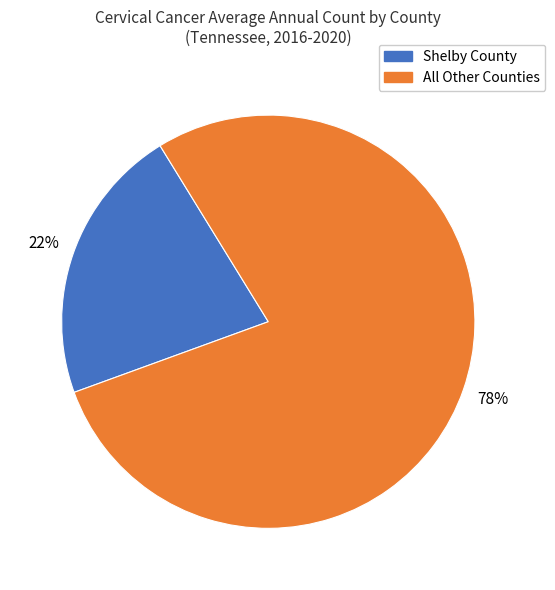

Is it true that All Other Counties is 67% of the pie?

False